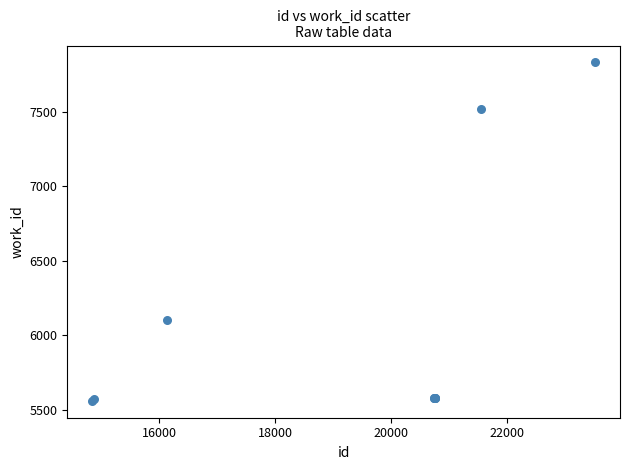

What Y value in the scatter plot is closest to 6694?

6101